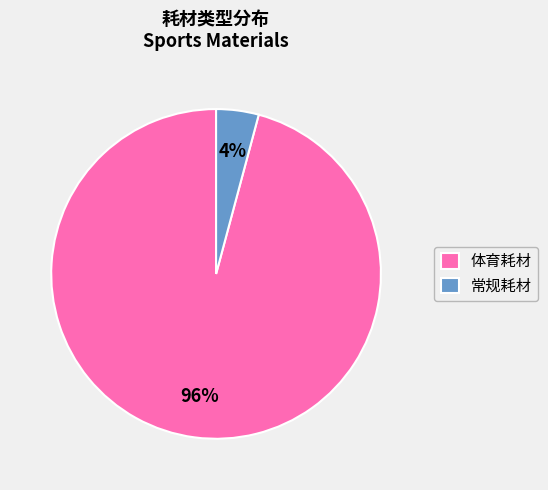

What percentage is the 常规耗材 slice, to the nearest percent?

4%